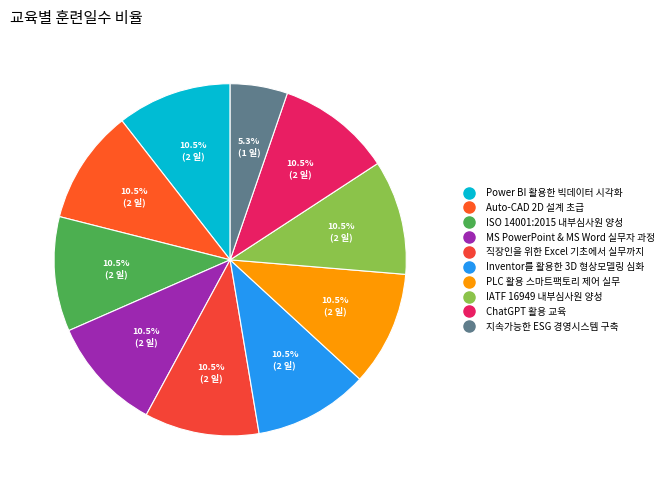

How many slices are in this pie chart?

10